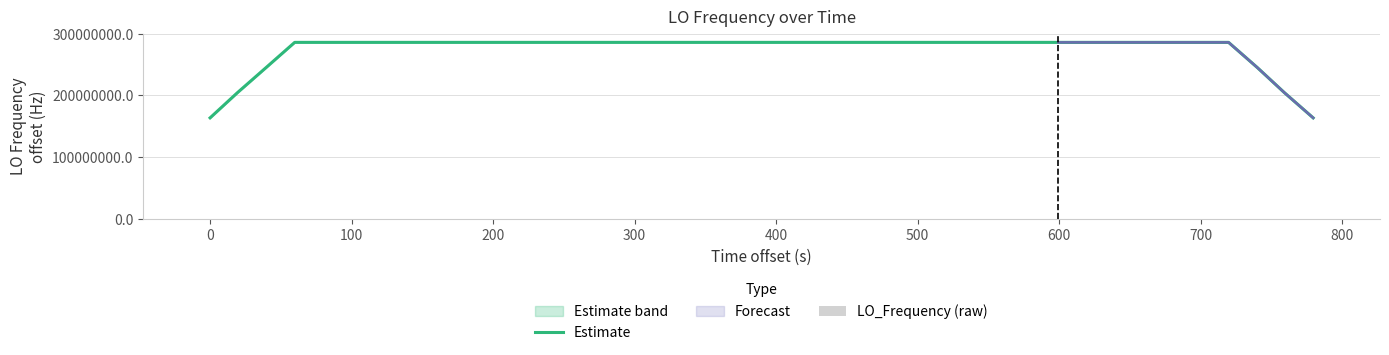

At which label is LO_Frequency (raw) closest to 6?

20